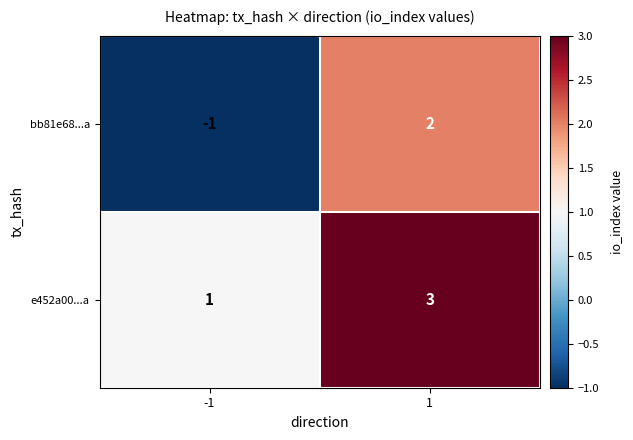

What is the sum of all e452a00...a values?

4